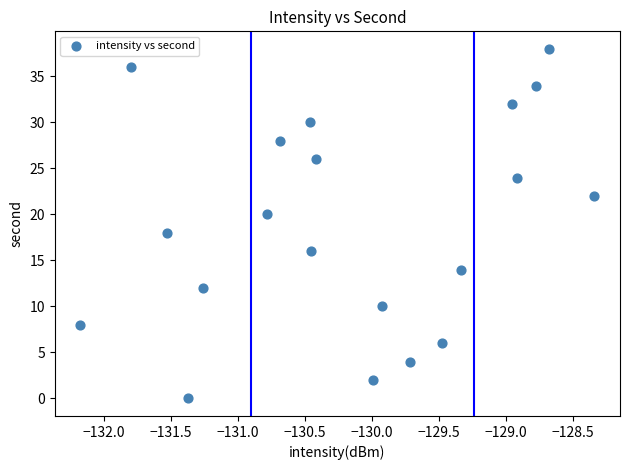

What is the range of Y values (max minus min)?

38